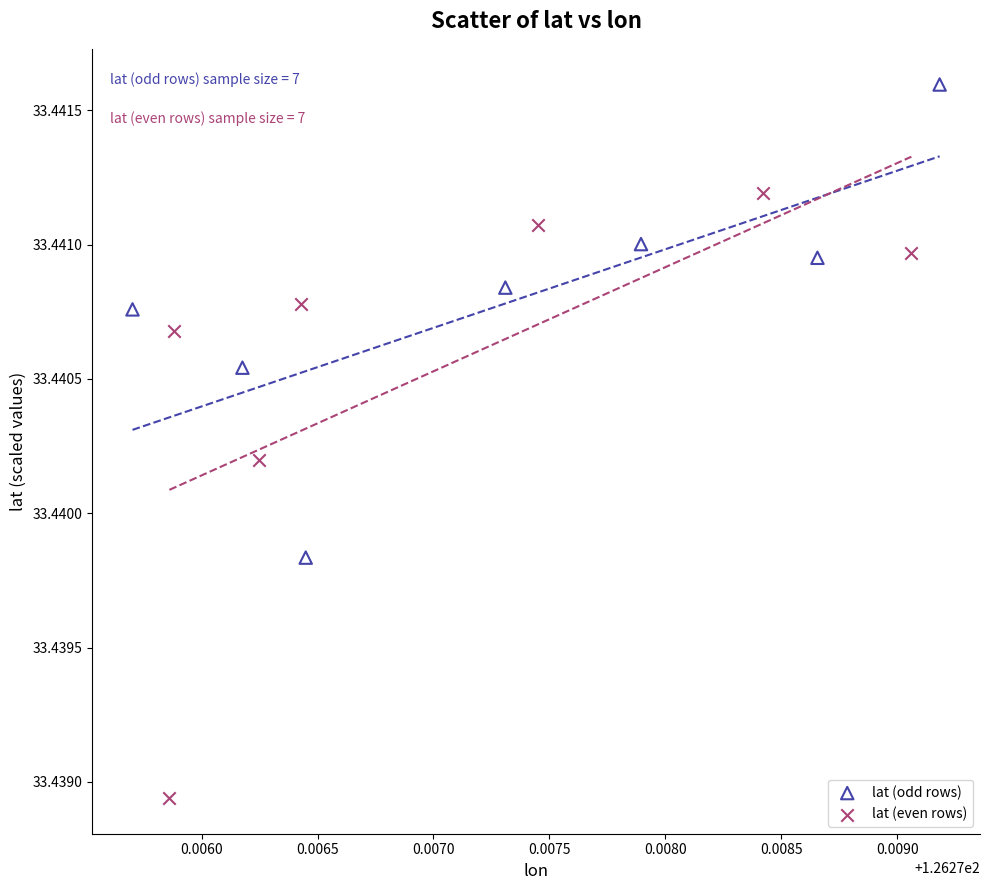

Which series contains the lowest Y value?

lat (even rows)